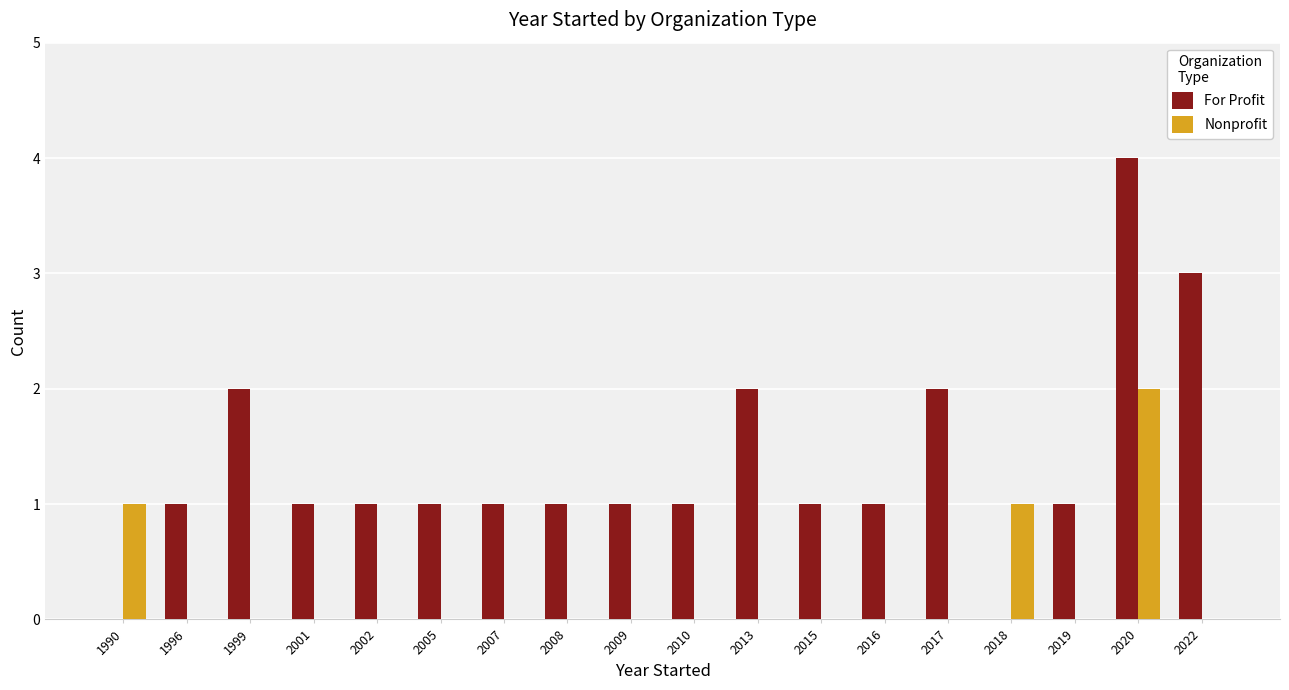

The value of For Profit at 2017 is 3. True or false?

False